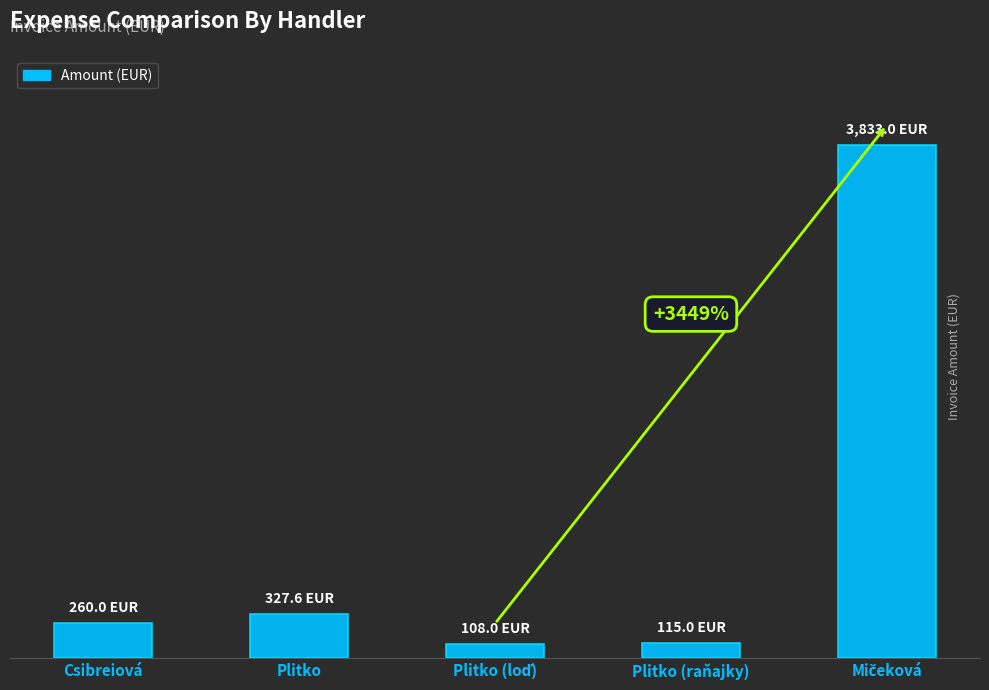

What is the label of the 2nd bar from the left?

Plitko